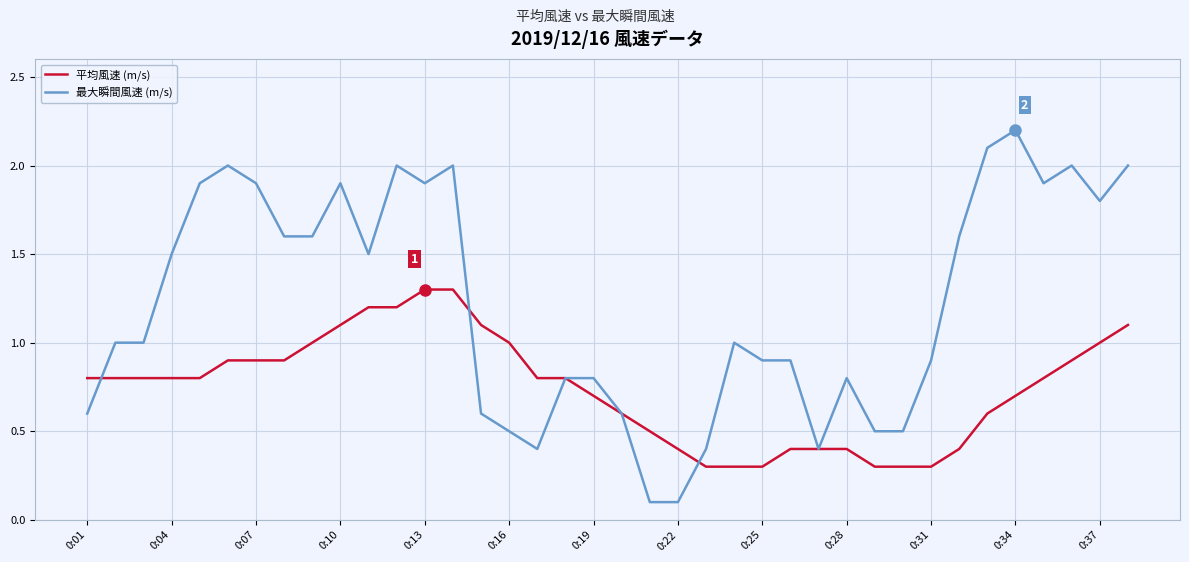

What is the maximum value for 平均風速 (m/s)?

1.3